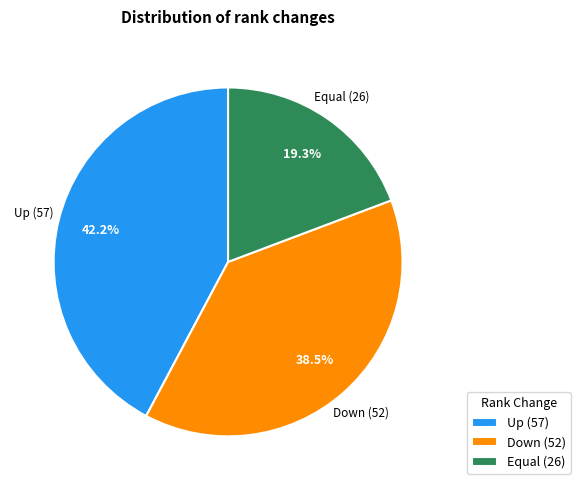

Is the sum of Up (57) and Down (52) greater than half?

Yes